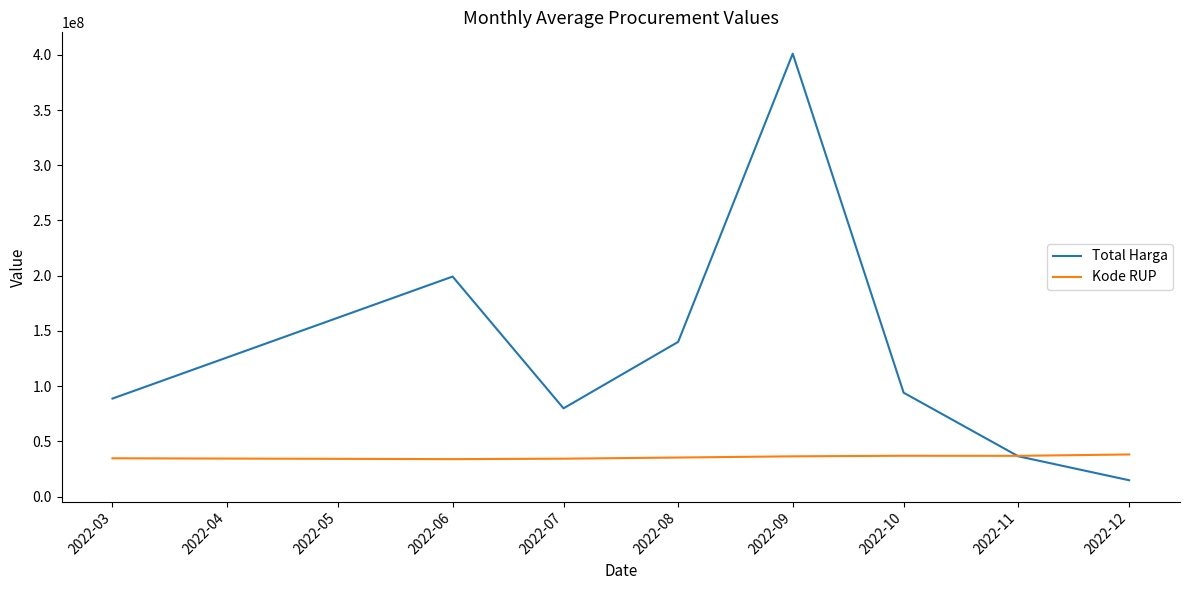

What is the difference between the highest and lowest values at 2022-08?

104697263.0